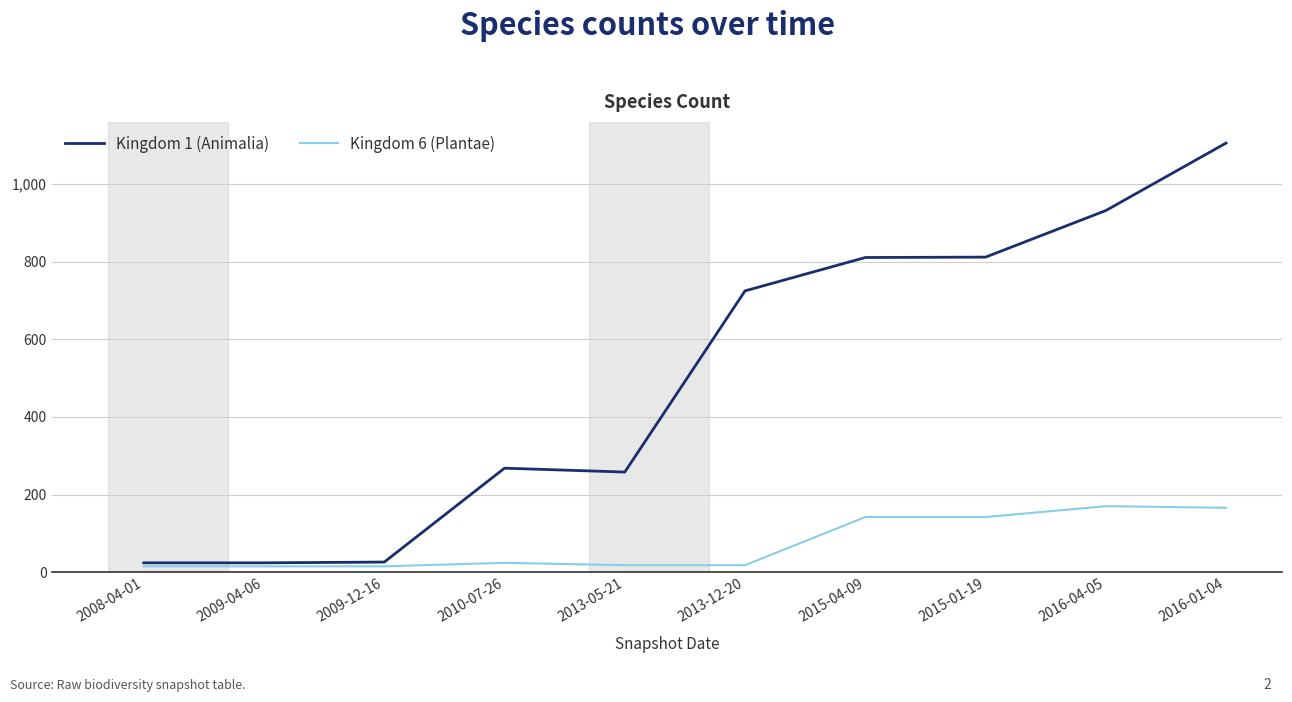

What is the sum of the Kingdom 6 (Plantae) values at 2013-05-21 and 2010-07-26?

42